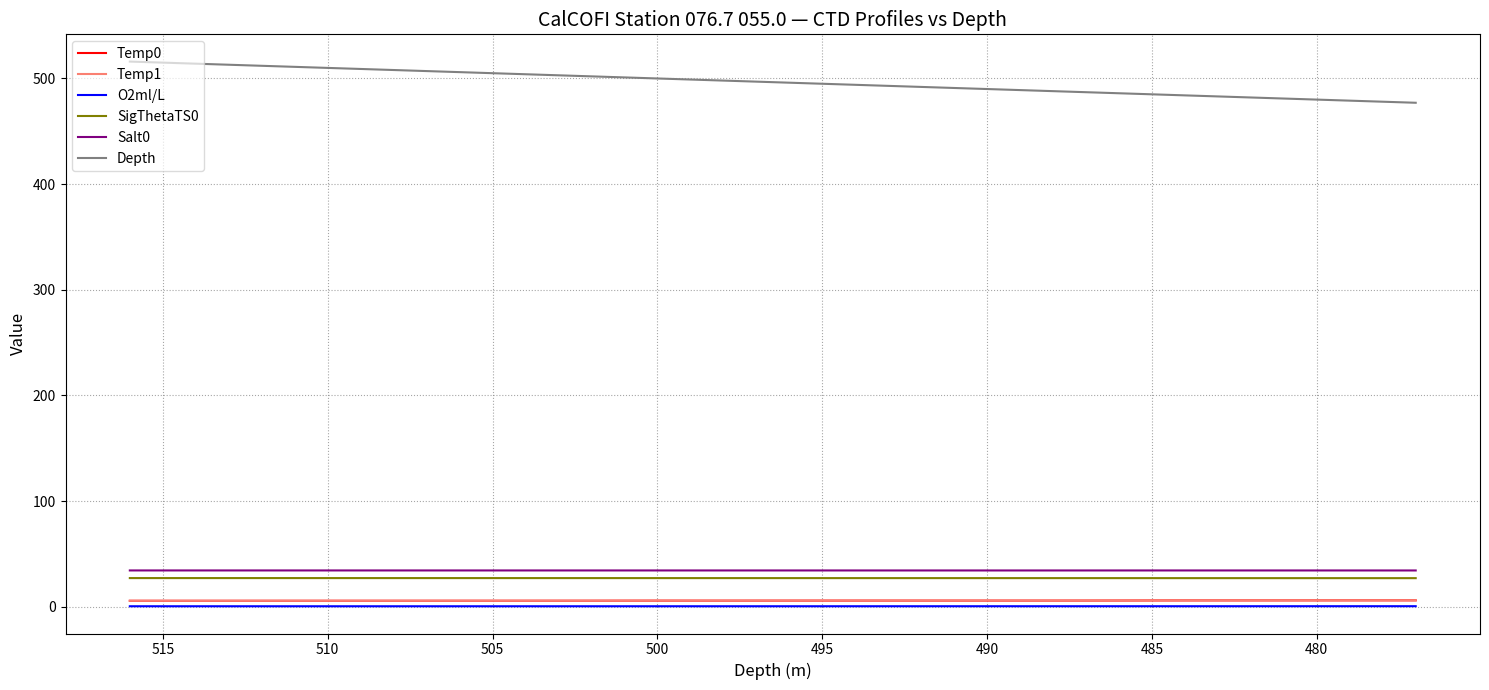

Rank the series by their maximum value, from lowest to highest.

O2ml/L, Temp0, Temp1, SigThetaTS0, Salt0, Depth